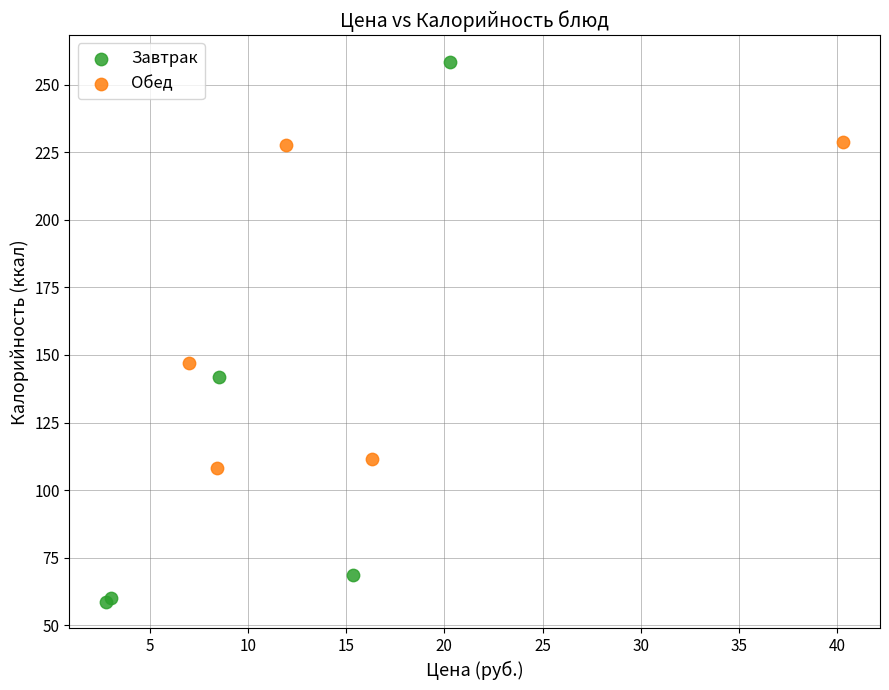

Which series has the widest spread of Y values?

Завтрак